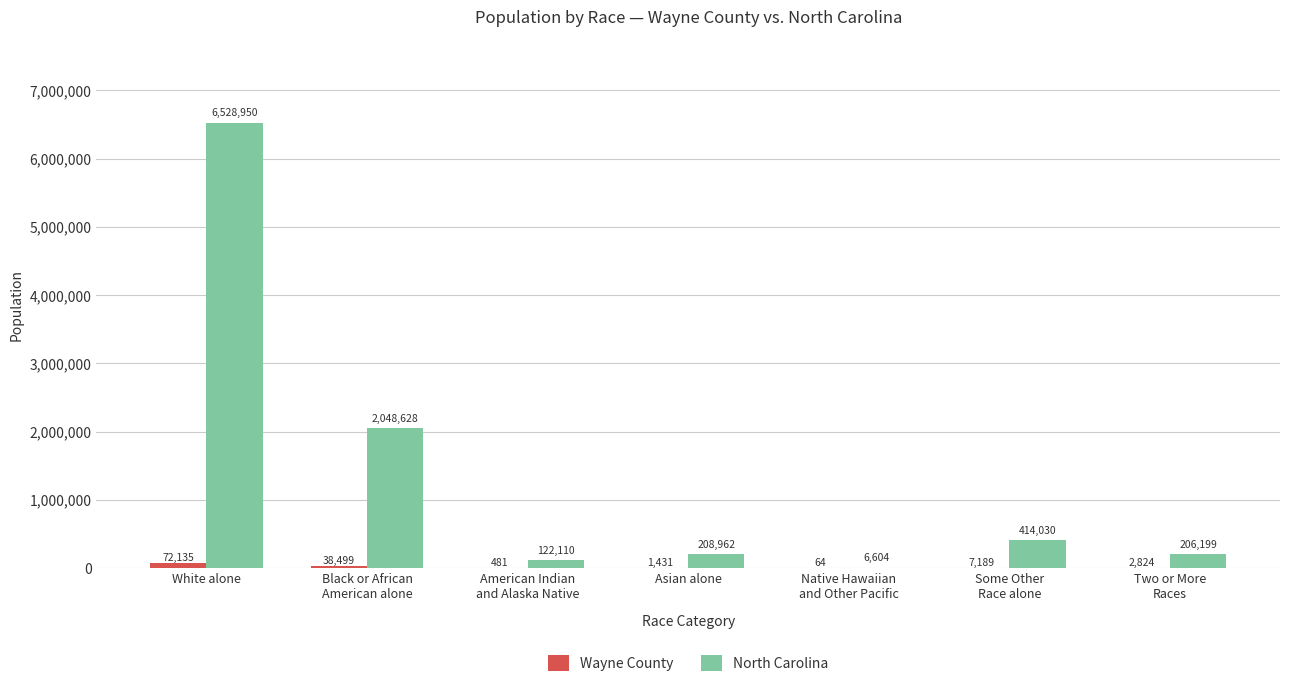

How many groups of bars are there?

7